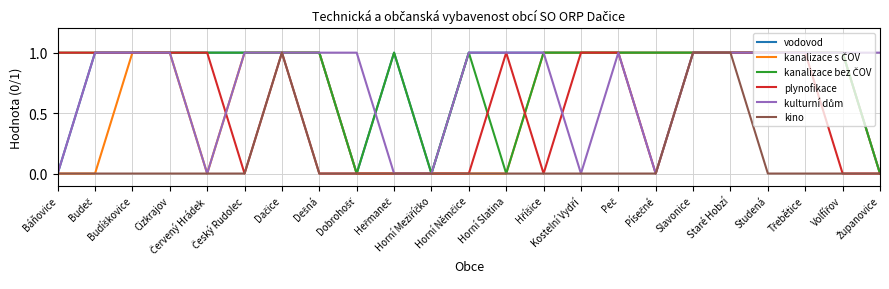

In kanalizace bez ČOV, how many points are higher than both neighbors (excluding endpoints)?

2